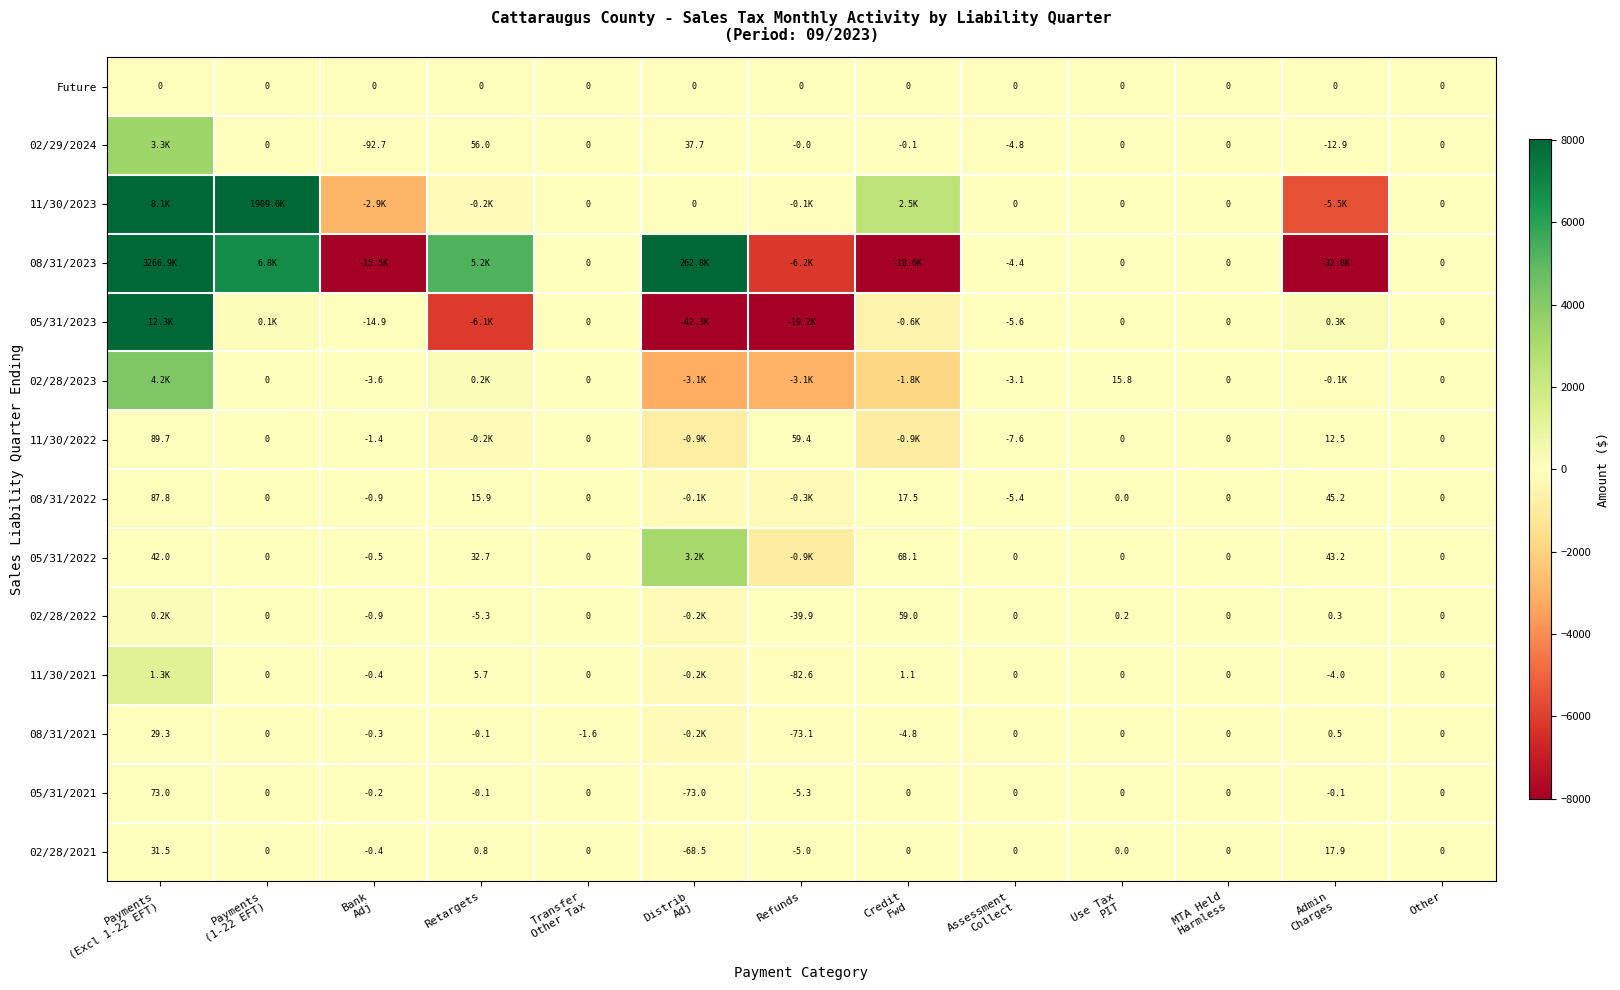

Which category has the lowest value across all series?

Distrib
Adj